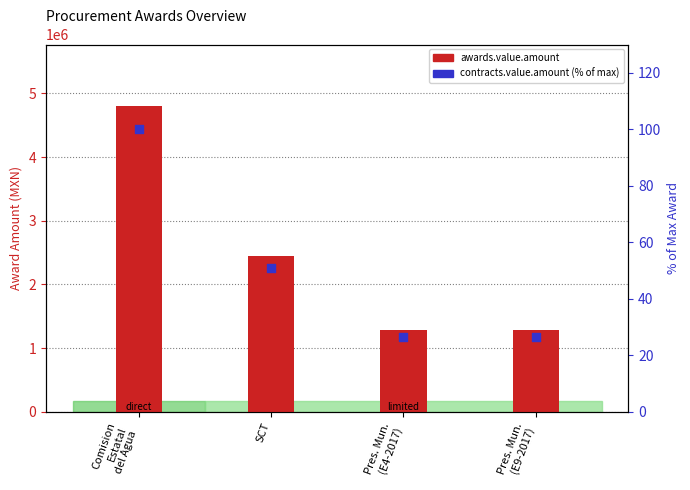

Which series has the largest total across all categories?

awards.value.amount